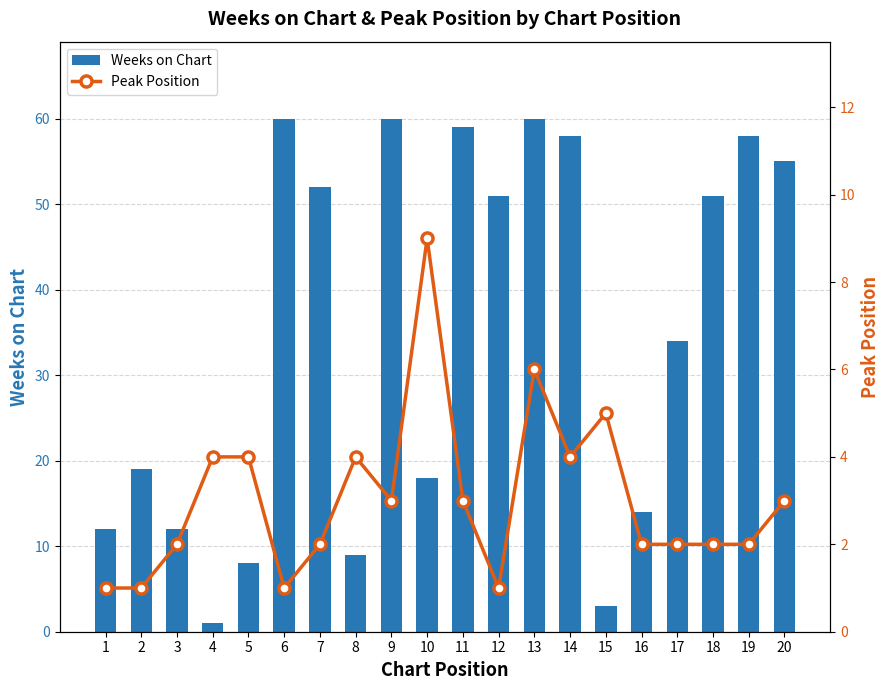

At how many categories does at least one series exceed 16?

13